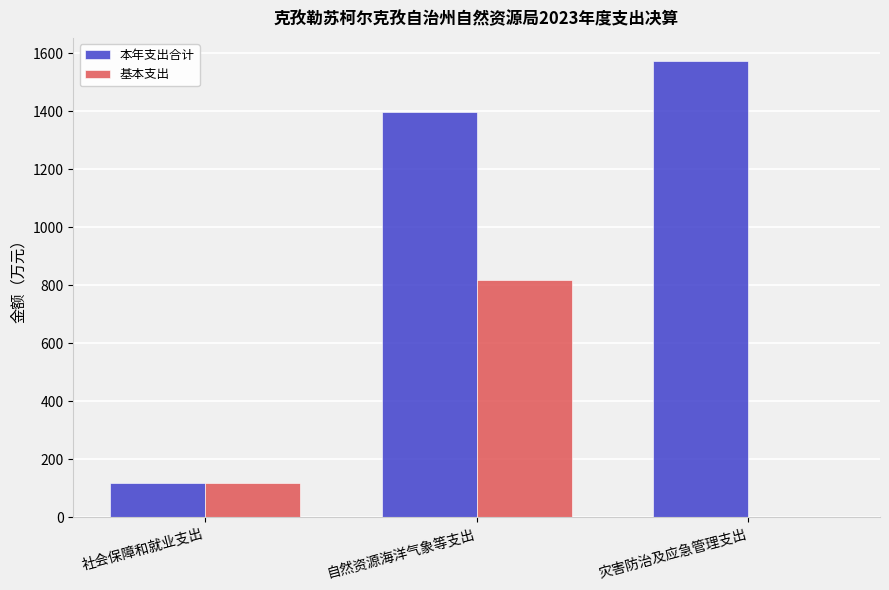

The 本年支出合计 series shows 118.5 at 社会保障和就业支出. True or false?

True